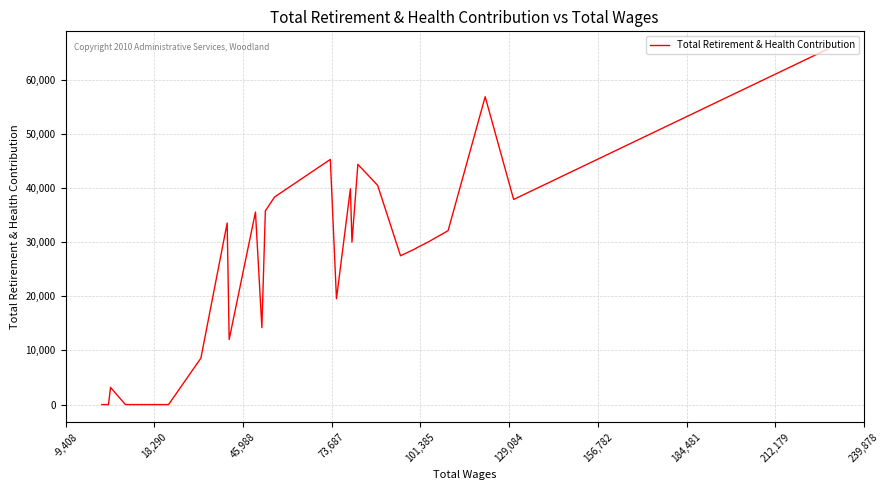

How many positive values are there?

22